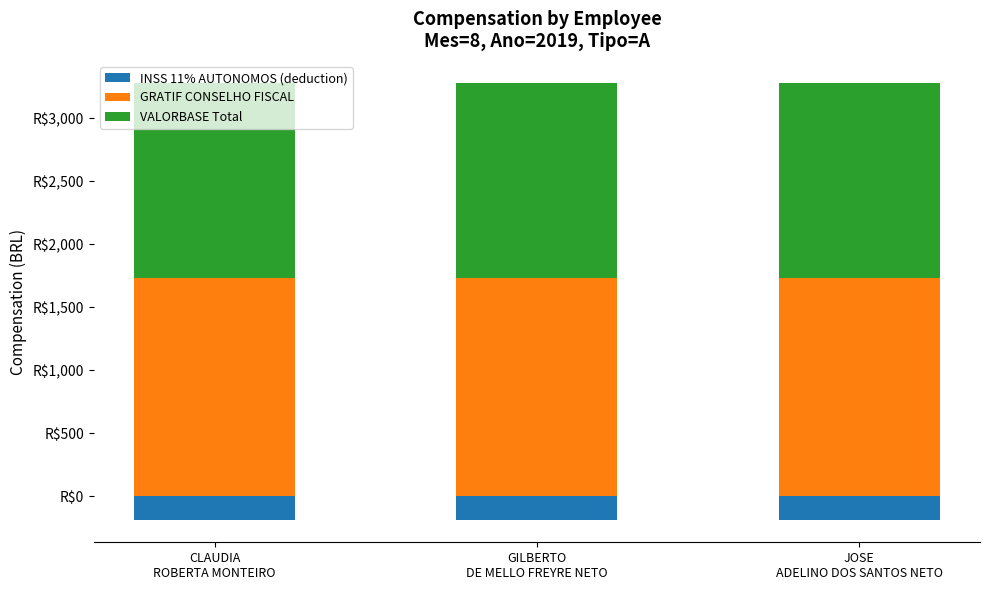

What is the maximum value shown in the chart?

1736.6